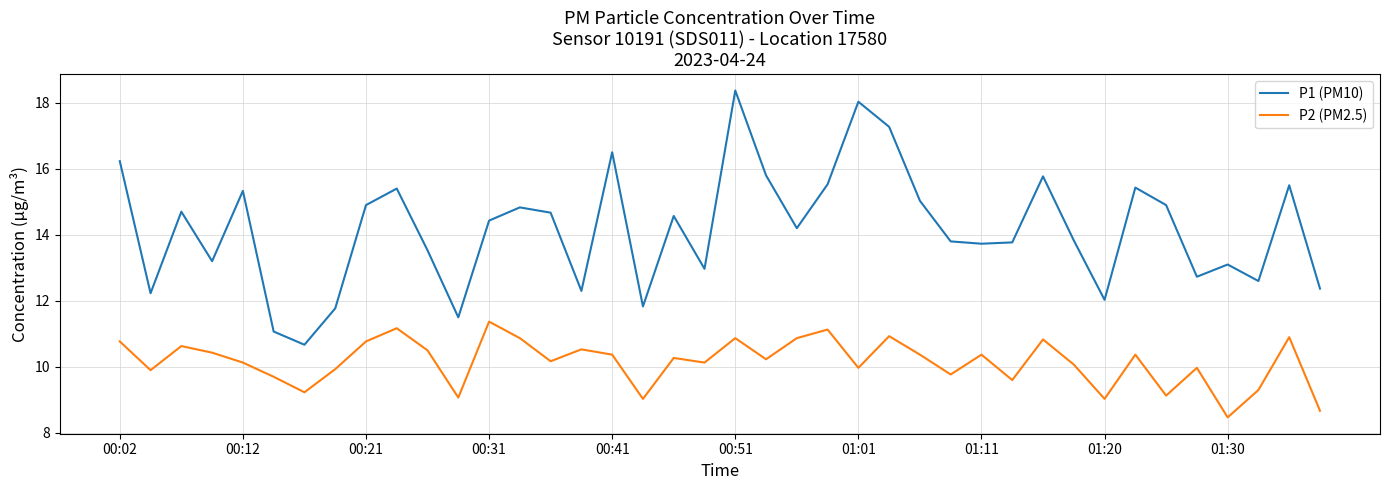

What is the difference between the maximum and minimum values in the P1 (PM10) series?

7.7